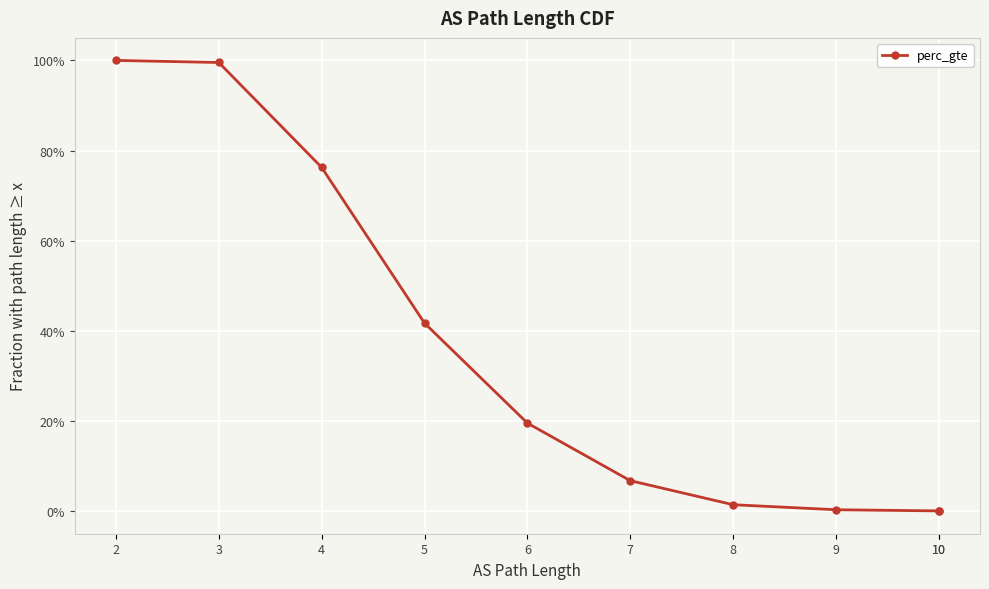

What is the difference between the second highest and minimum values?

1.0